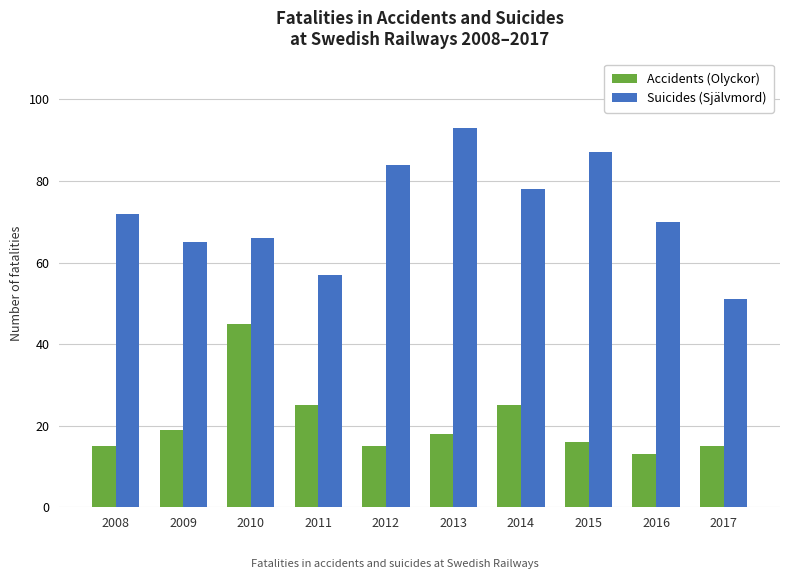

What is the value of the Accidents (Olyckor) bar at the 9th from the left?

13